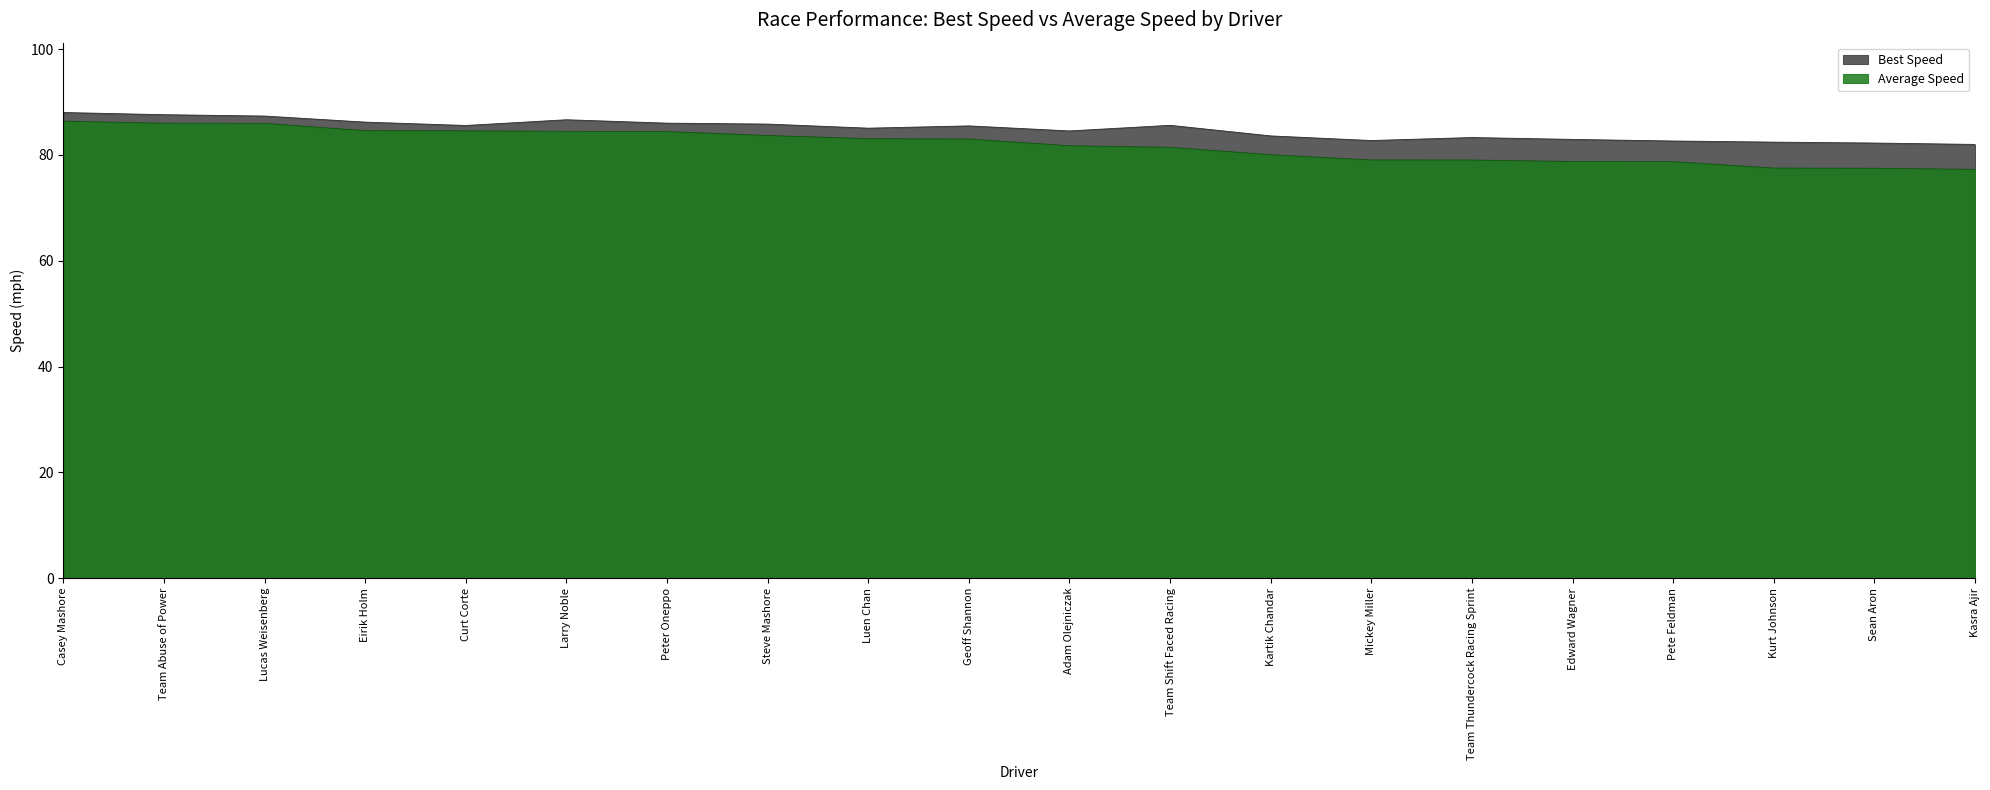

Reading left to right, what are all the values shown in this chart?

Best Lap time: Casey Mashore=88.0	Team Abuse of Power=87.6	Lucas Weisenberg=87.4	Eirik Holm=86.2	Curt Corte=85.6	Larry Noble=86.7	Peter Oneppo=86.0	Steve Mashore=85.8	Luen Chan=85.1	Geoff Shannon=85.5	Adam Olejniczak=84.5	Team Shift Faced Racing=85.6	Kartik Chandar=83.6	Mickey Miller=82.7	Team Thundercock Racing Sprint=83.3	Edward Wagner=82.9	Pete Feldman=82.6	Kurt Johnson=82.4	Sean Aron=82.3	Kasra Ajir=82.0
Average Speed: Casey Mashore=86.4	Team Abuse of Power=86.0	Lucas Weisenberg=86.0	Eirik Holm=84.6	Curt Corte=84.6	Larry Noble=84.5	Peter Oneppo=84.4	Steve Mashore=83.7	Luen Chan=83.1	Geoff Shannon=83.0	Adam Olejniczak=81.7	Team Shift Faced Racing=81.5	Kartik Chandar=80.1	Mickey Miller=79.1	Team Thundercock Racing Sprint=79.0	Edward Wagner=78.8	Pete Feldman=78.8	Kurt Johnson=77.5	Sean Aron=77.5	Kasra Ajir=77.3